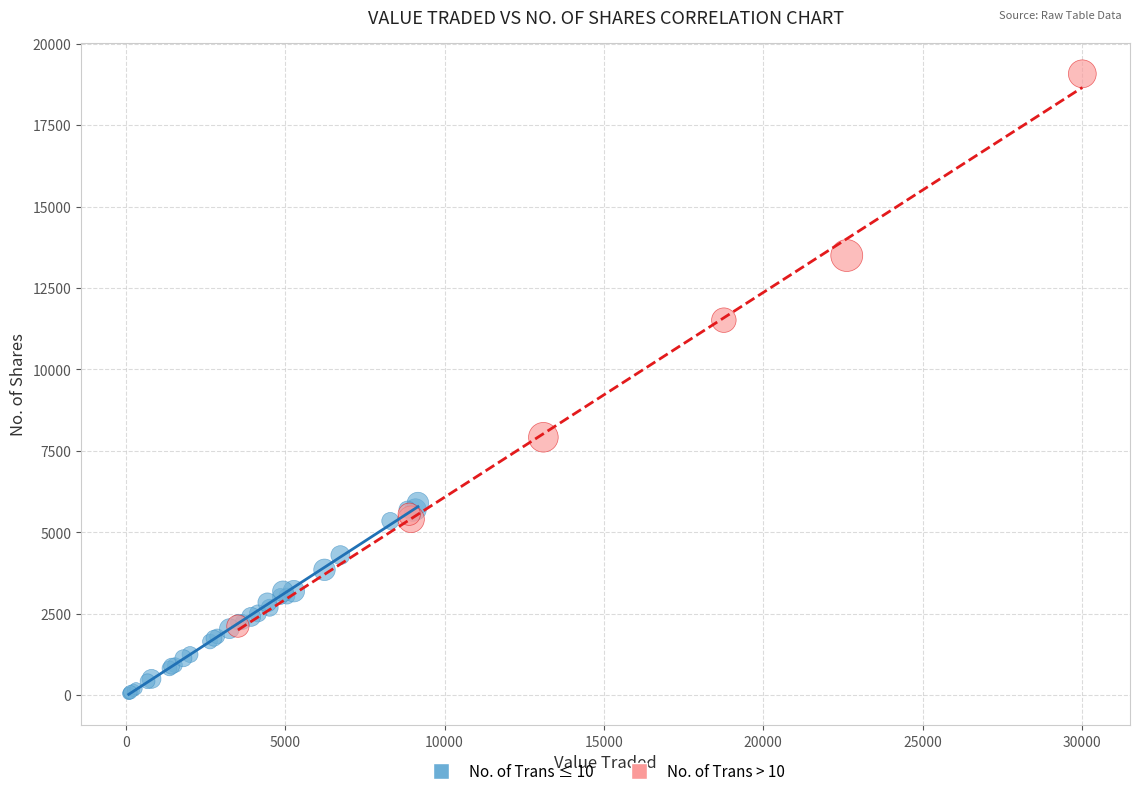

What are all the series names shown in the legend?

No. of Trans ≤ 10, No. of Trans > 10